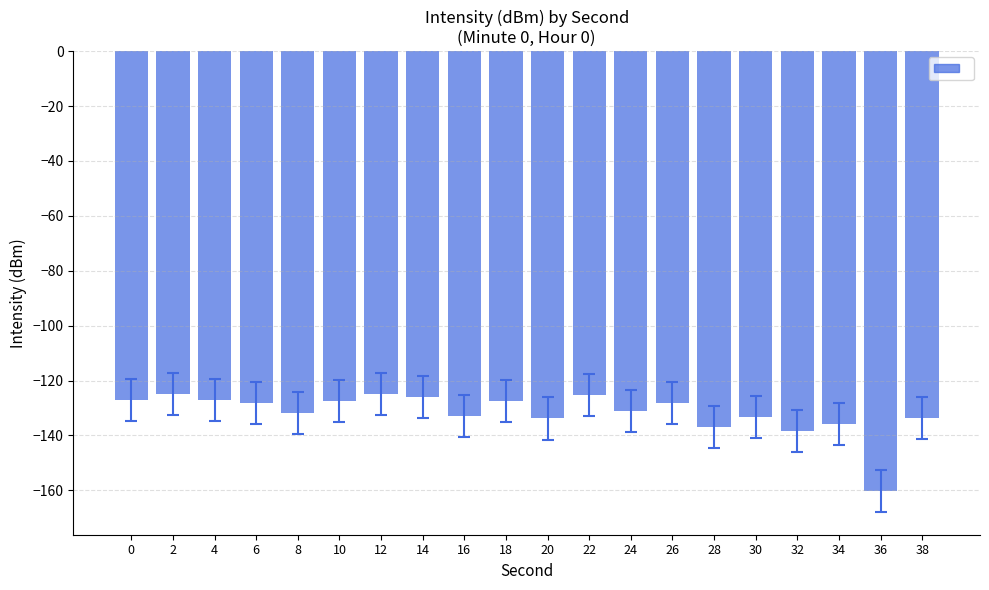

True or false: the data shows -183.6 at 10.

False